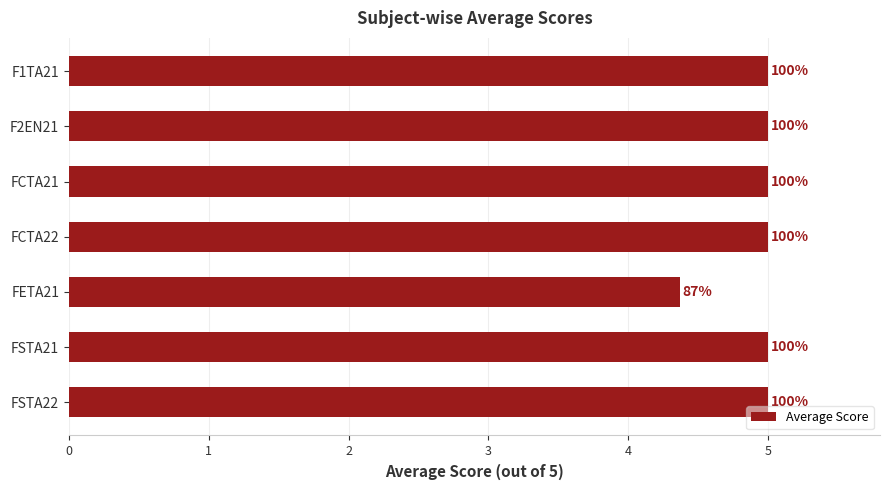

What is the average value?

4.9